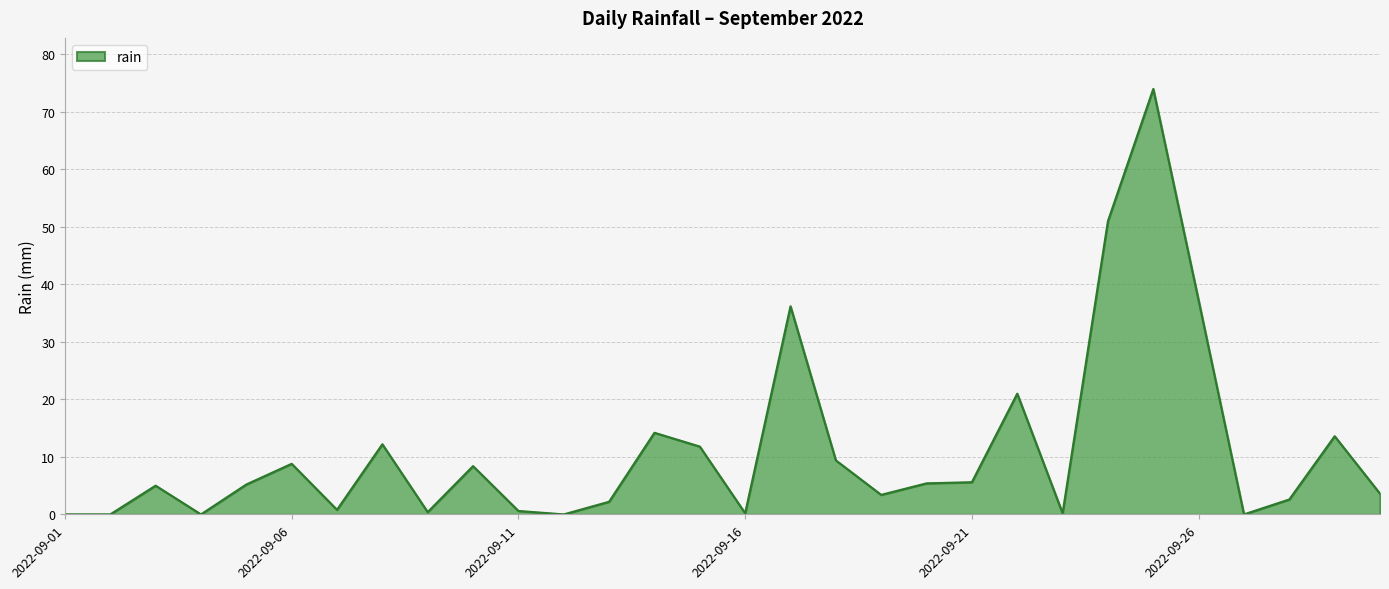

What is the difference between the maximum and minimum values?

74.0